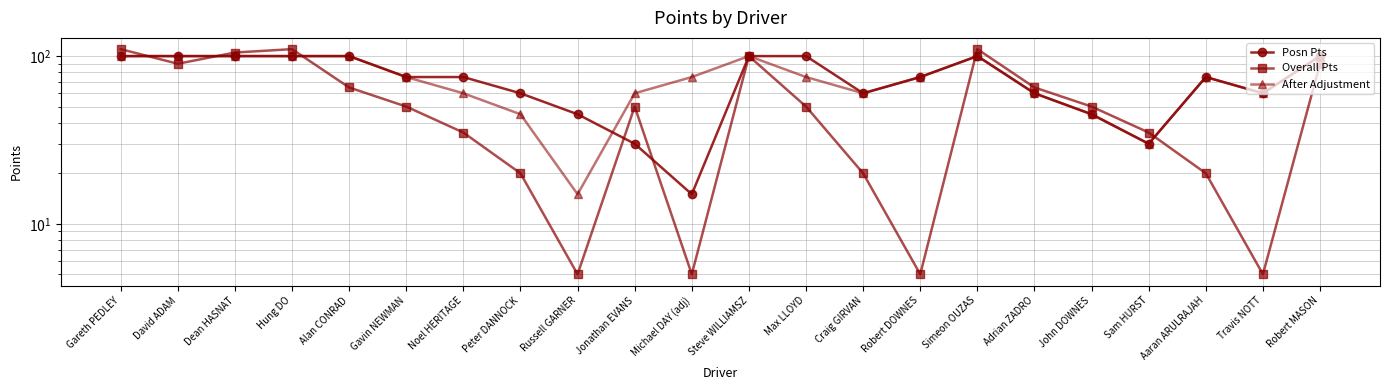

Reading left to right, extract all data points from this chart.

Posn Pts: Gareth PEDLEY=100	David ADAM=100	Dean HASNAT=100	Hung DO=100	Alan CONRAD=100	Gavin NEWMAN=75	Noel HERITAGE=75	Peter DANNOCK=60	Russell GARNER=45	Jonathan EVANS=30	Michael DAY (adj)=15	Steve WILLIAMSZ=100	Max LLOYD=100	Craig GIRVAN=60	Robert DOWNES=75	Simeon OUZAS=100	Adrian ZADRO=60	John DOWNES=45	Sam HURST=30	Aaran ARULRAJAH=75	Travis NOTT=60	Robert MASON=100
Overall Pts: Gareth PEDLEY=110	David ADAM=90	Dean HASNAT=105	Hung DO=110	Alan CONRAD=65	Gavin NEWMAN=50	Noel HERITAGE=35	Peter DANNOCK=20	Russell GARNER=5	Jonathan EVANS=50	Michael DAY (adj)=5	Steve WILLIAMSZ=100	Max LLOYD=50	Craig GIRVAN=20	Robert DOWNES=5	Simeon OUZAS=110	Adrian ZADRO=65	John DOWNES=50	Sam HURST=35	Aaran ARULRAJAH=20	Travis NOTT=5	Robert MASON=90
After Adjustment: Gareth PEDLEY=100	David ADAM=100	Dean HASNAT=100	Hung DO=100	Alan CONRAD=100	Gavin NEWMAN=75	Noel HERITAGE=60	Peter DANNOCK=45	Russell GARNER=15	Jonathan EVANS=60	Michael DAY (adj)=75	Steve WILLIAMSZ=100	Max LLOYD=75	Craig GIRVAN=60	Robert DOWNES=75	Simeon OUZAS=100	Adrian ZADRO=60	John DOWNES=45	Sam HURST=30	Aaran ARULRAJAH=75	Travis NOTT=60	Robert MASON=100